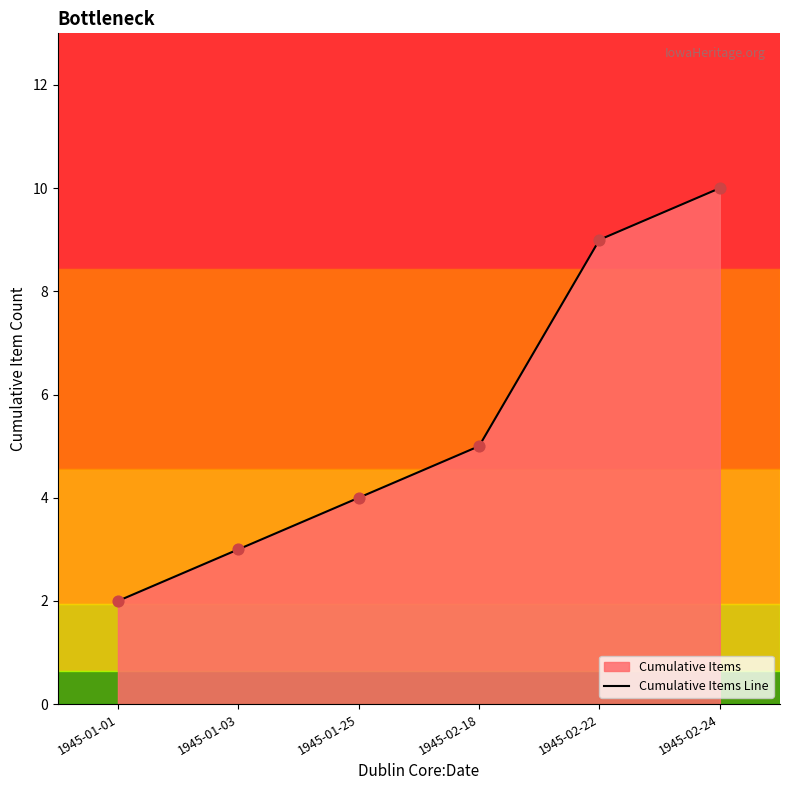

Which has a higher value, 1945-01-25 or 1945-01-01?

1945-01-25